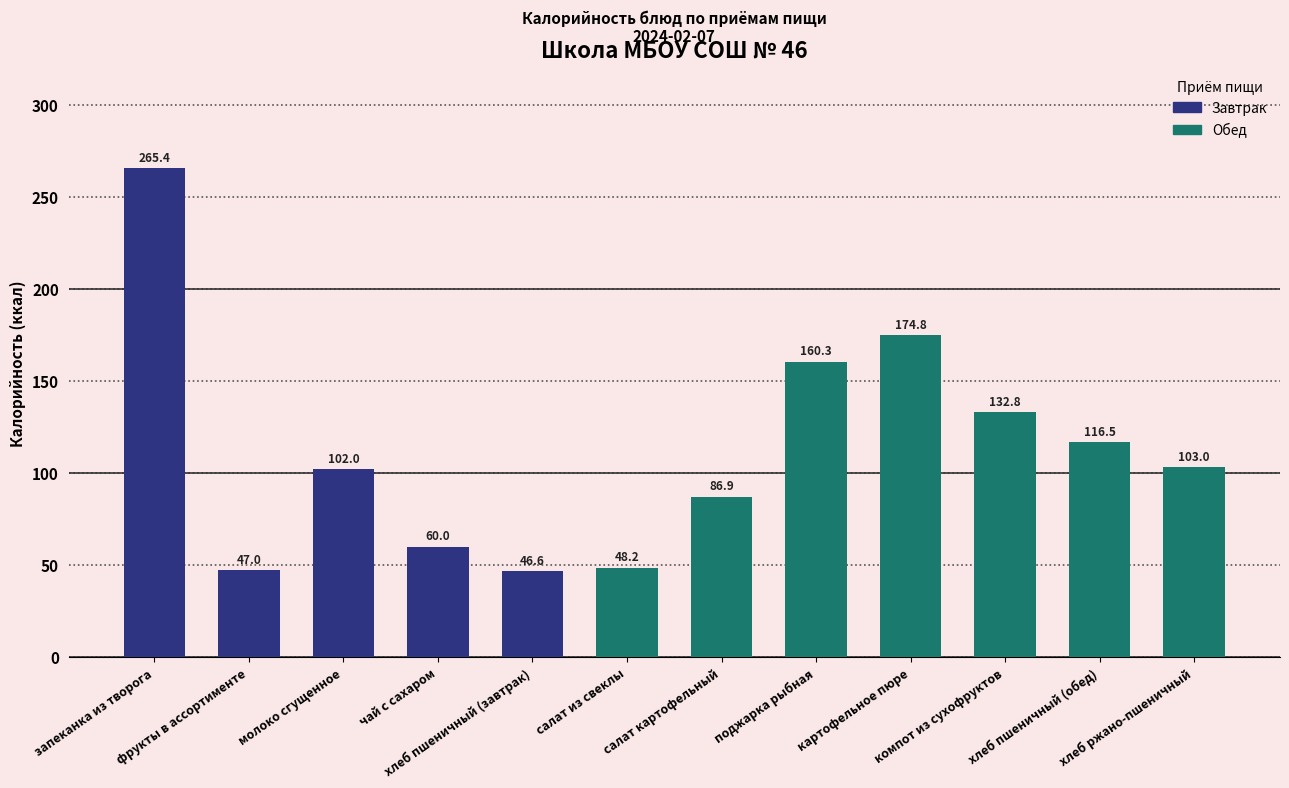

What is the difference between the maximum and minimum values?

218.8